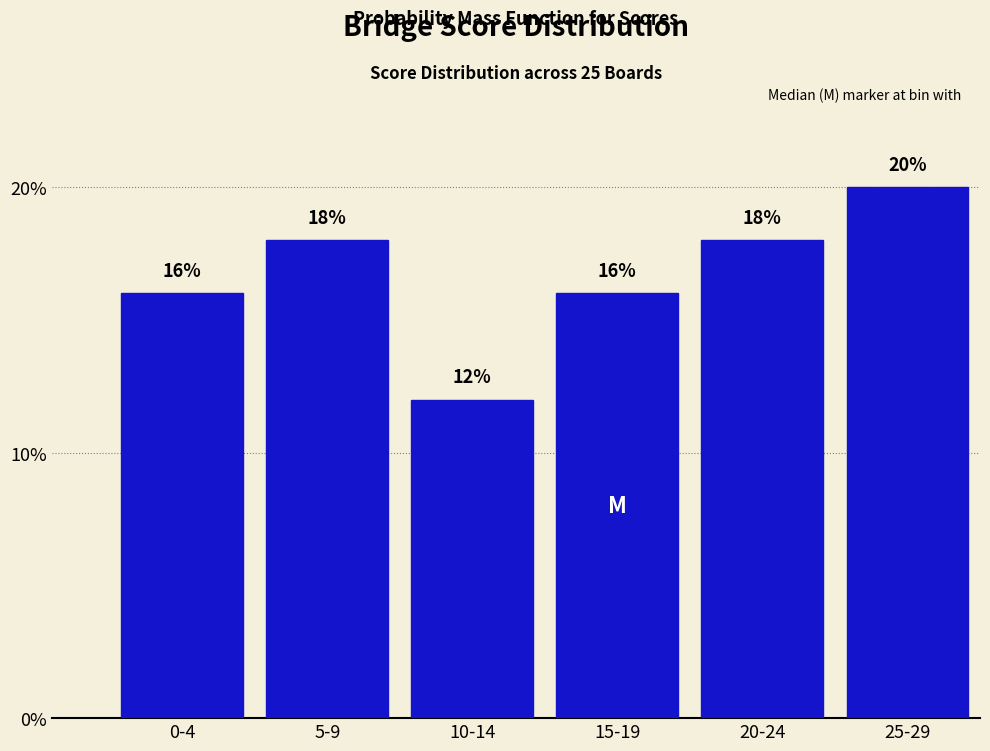

Reading right to left, list all the values displayed in this chart.

20	18	16	12	18	16